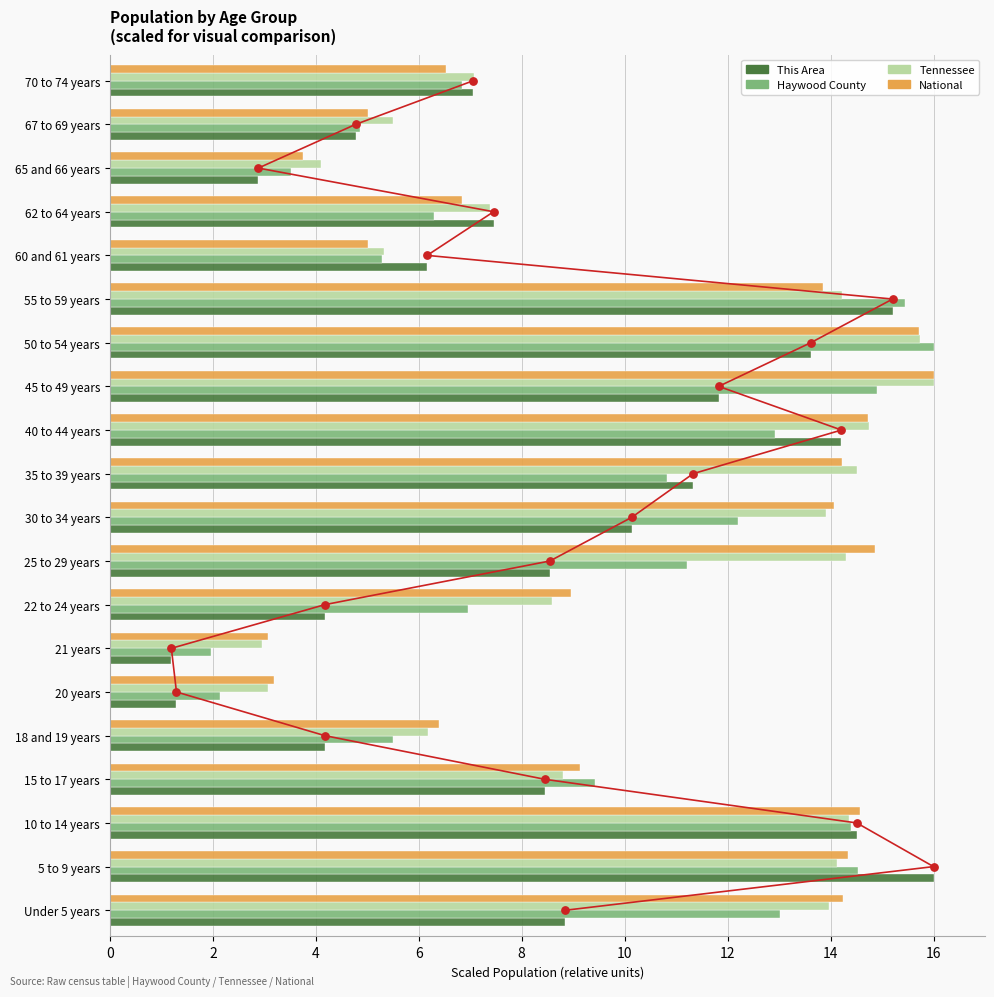

Which series contains the lowest Y value?

This Area